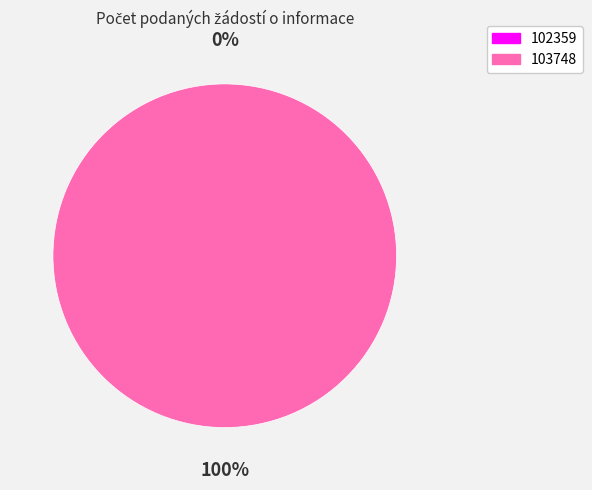

To the nearest percent, what portion does 103748 represent?

100%